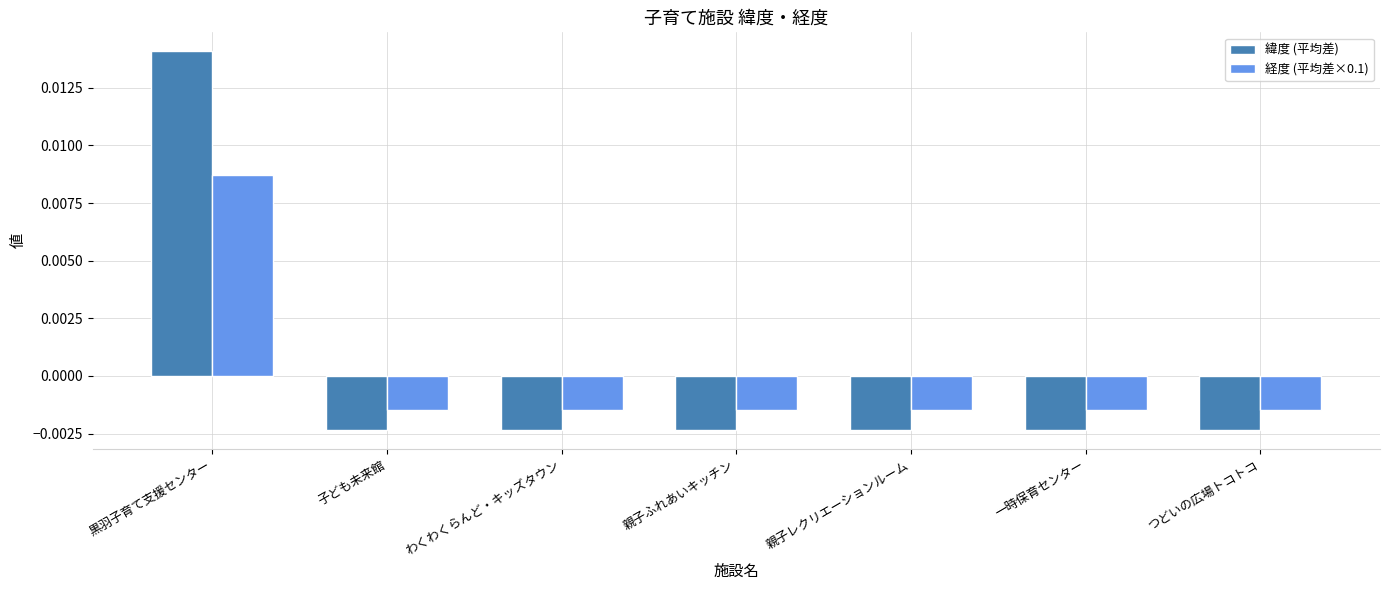

Which label corresponds to the largest value in the chart?

黒羽子育て支援センター